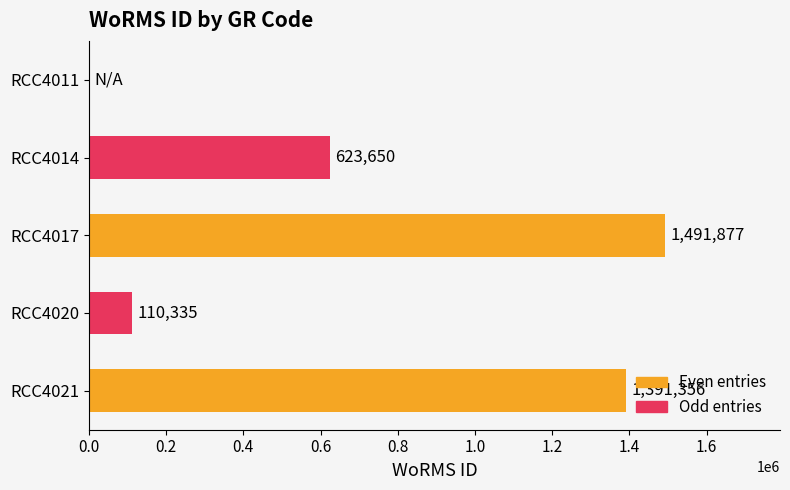

What is the approximate value at RCC4017?

1491877